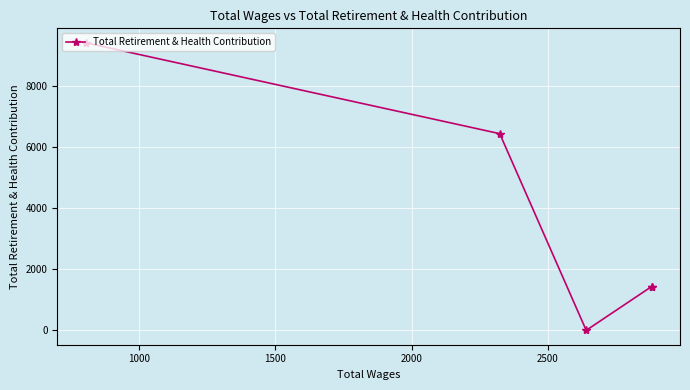

How many data points does each series have?

5